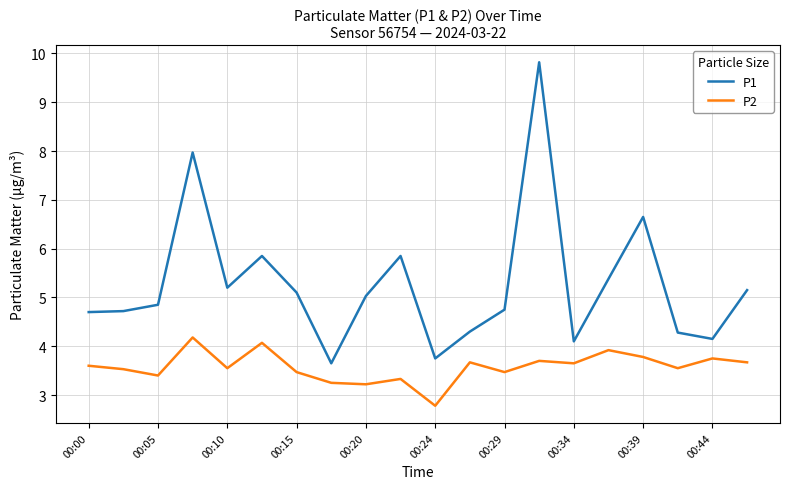

True or false: P2 and P1 intersect in this chart.

False